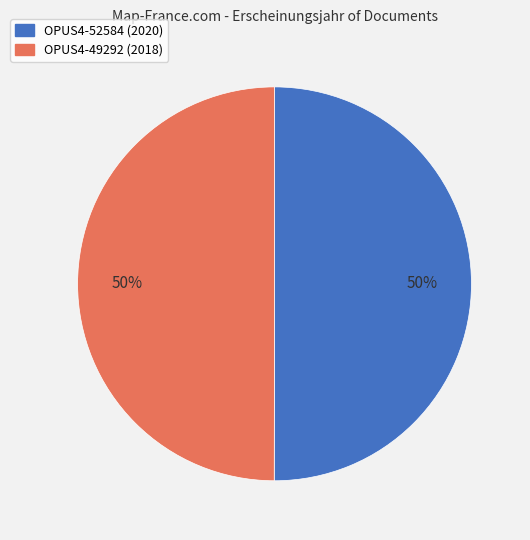

What is the ratio of the value at OPUS4-52584 to the value at OPUS4-49292?

1.0